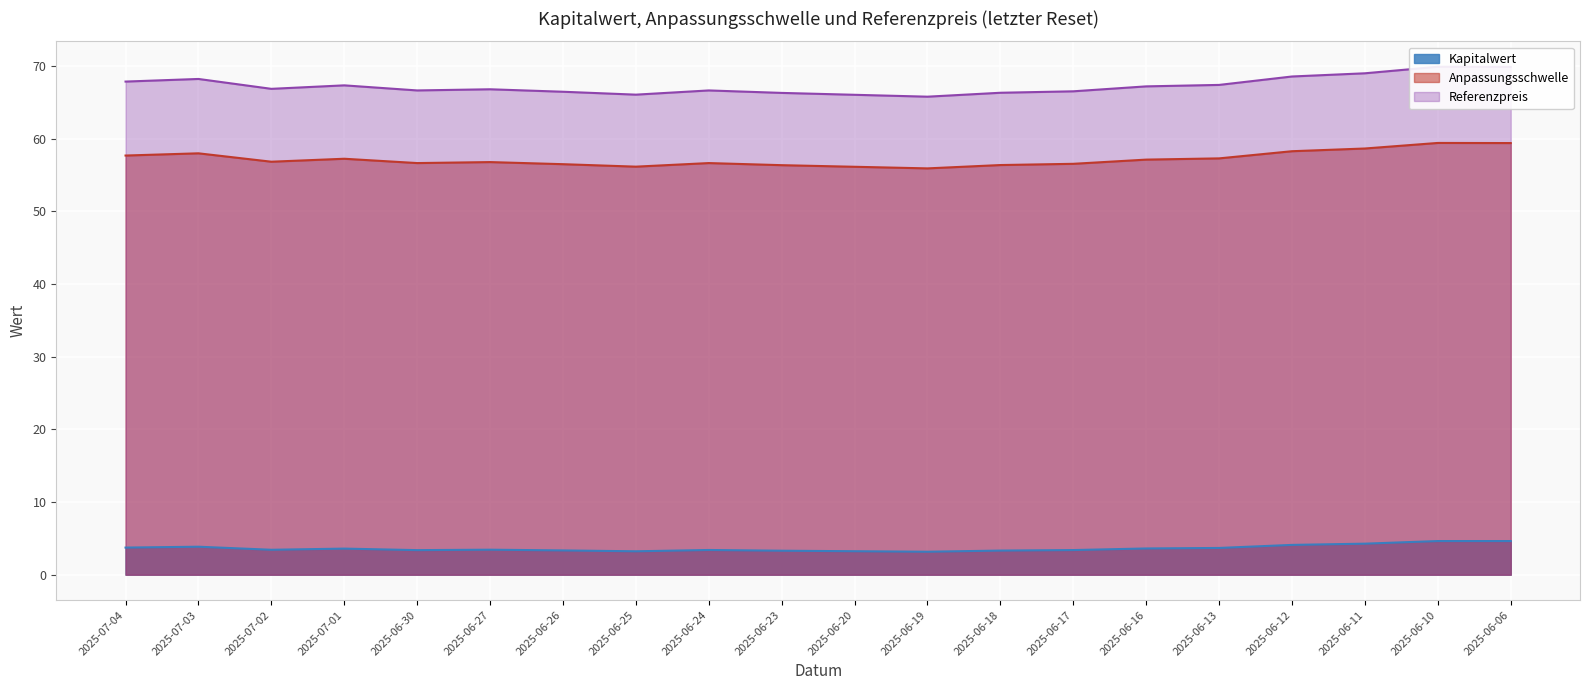

What is the label of the 13th point from the left?

2025-06-18